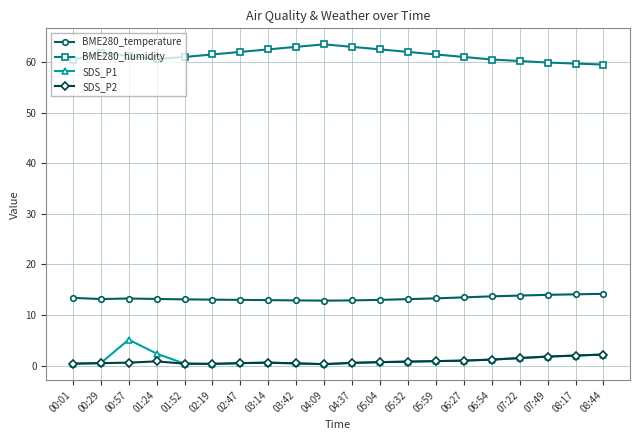

True or false: SDS_P1 and BME280_temperature intersect in this chart.

False